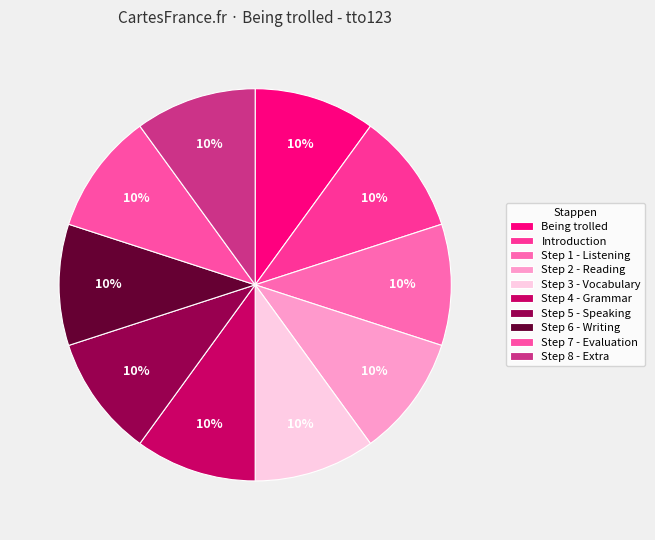

To the nearest percent, what portion does Step 1 - Listening represent?

10%